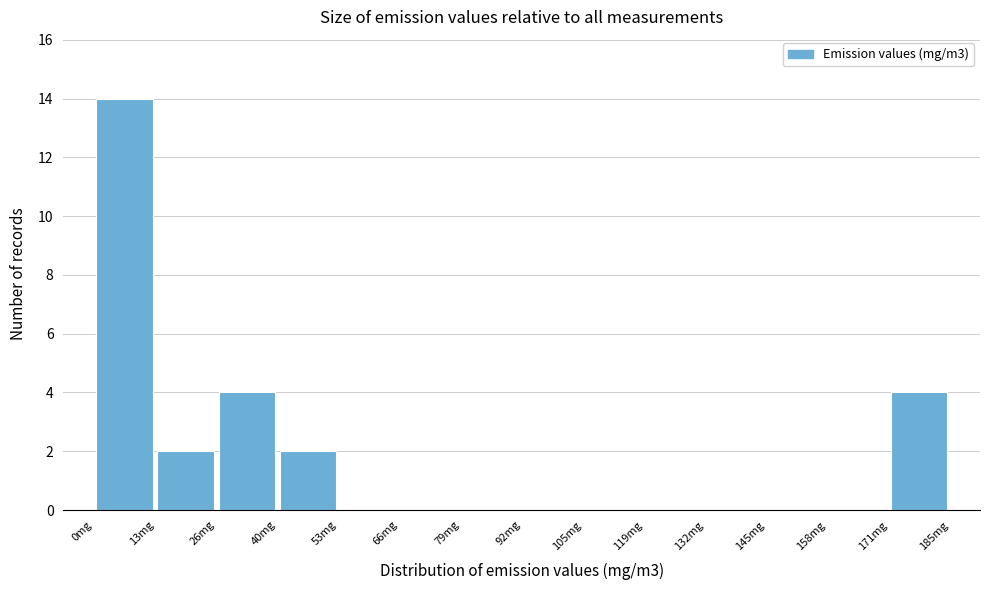

Reading left to right, transcribe this chart: for each bar, give the range it covers on the x-axis and its height. Neither the bar edges nor the heights are printed on the chart, so give them approximately, as read against the axes.

0 to 14: 14
14 to 26: 2
26 to 40: 4
40 to 52: 2
52 to 66: 0
66 to 80: 0
80 to 92: 0
92 to 106: 0
106 to 118: 0
118 to 132: 0
132 to 144: 0
144 to 158: 0
158 to 172: 0
172 to 184: 4